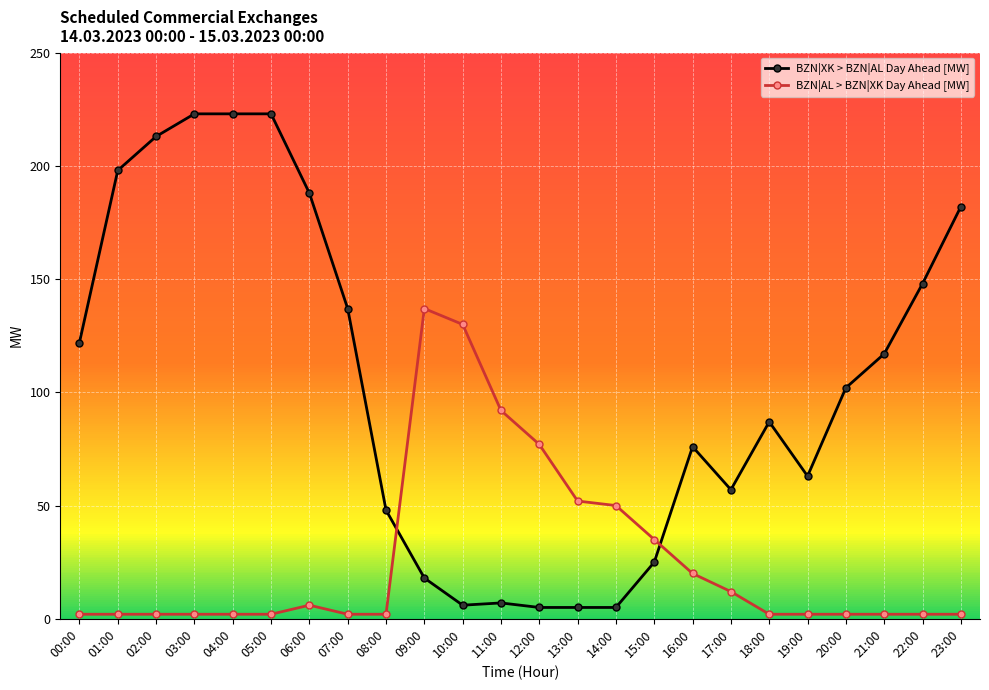

Which series has the widest spread of values?

BZN|XK > BZN|AL Day Ahead [MW]